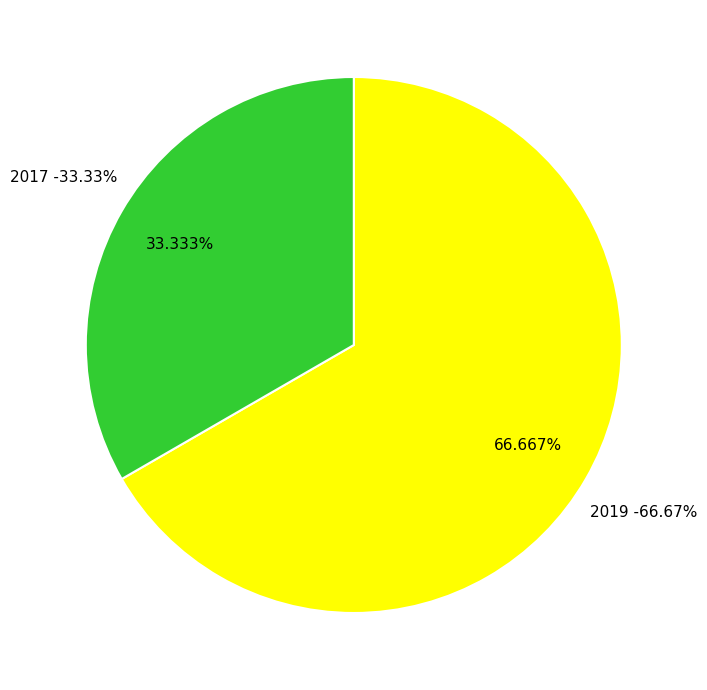

Which category has the biggest portion of the pie?

2019